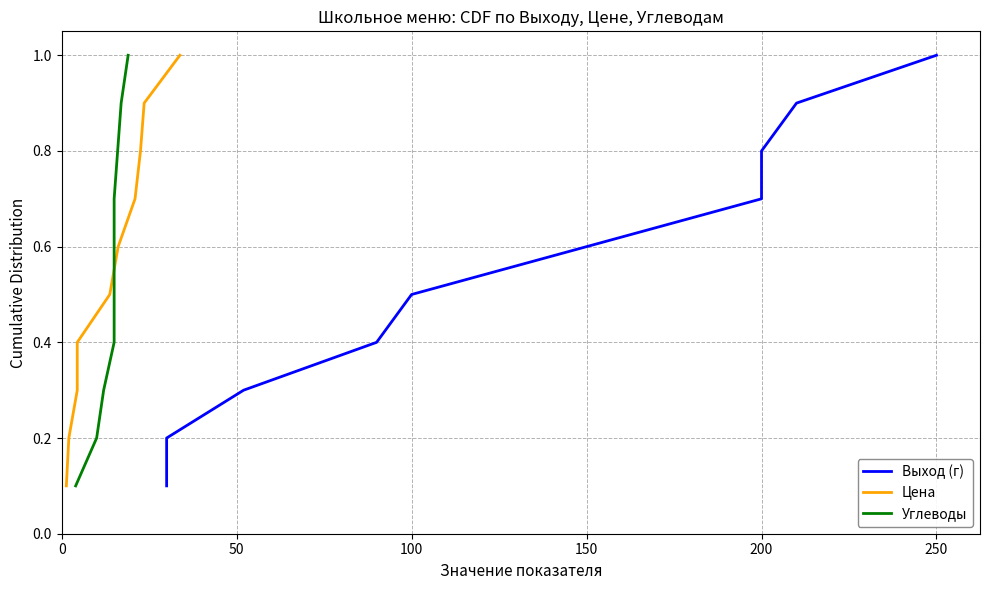

The value of Углеводы at 100 is 0.5. True or false?

False